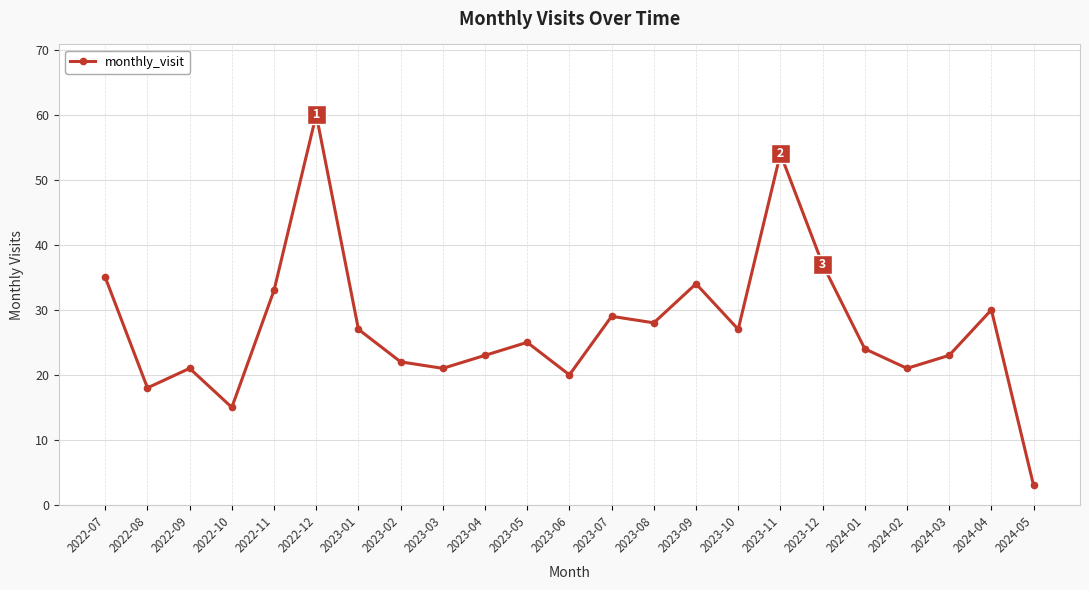

The chart shows a value of 12 at 2023-07. True or false?

False